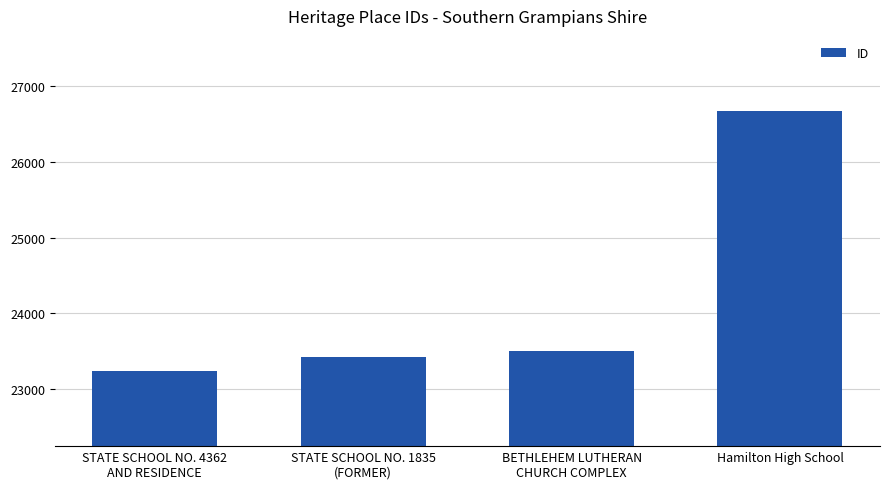

What is the label of the 1st bar from the left?

STATE SCHOOL NO. 4362
AND RESIDENCE